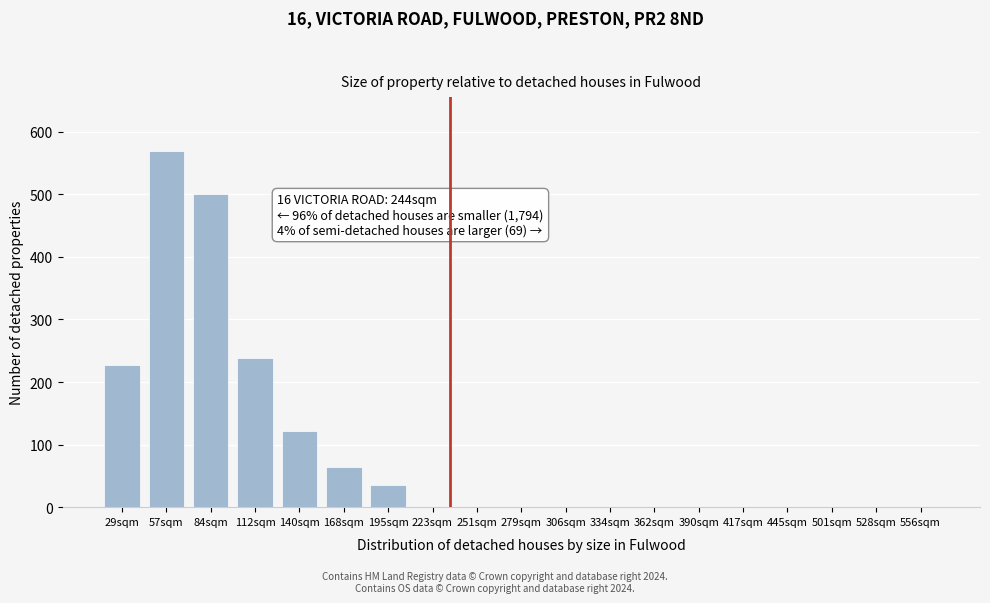

Reading left to right, what are all the values shown in this chart?

29sqm=228	57sqm=570	84sqm=500	112sqm=238	140sqm=122	168sqm=65	195sqm=35	223sqm=0	251sqm=0	279sqm=0	306sqm=0	334sqm=0	362sqm=0	390sqm=0	417sqm=0	445sqm=0	501sqm=0	528sqm=0	556sqm=0